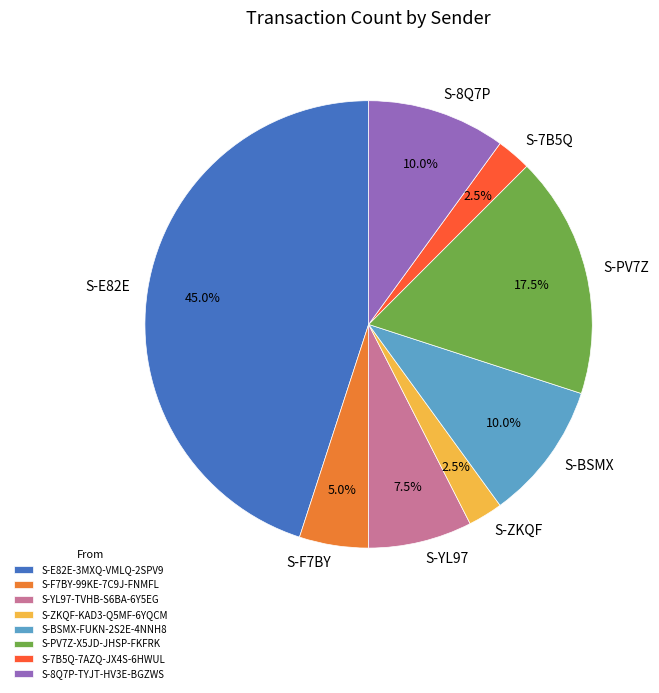

Does S-ZKQF-KAD3-Q5MF-6YQCM account for over 50% of the chart?

No